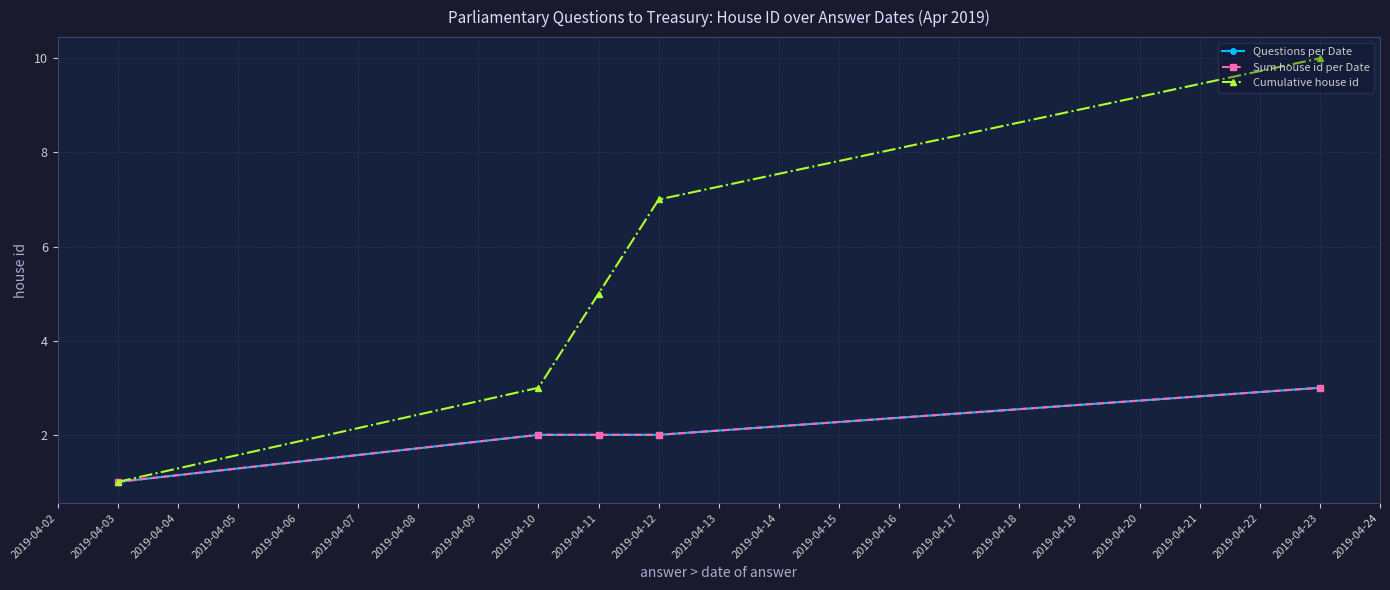

Which series has the largest total across all categories?

Cumulative house id